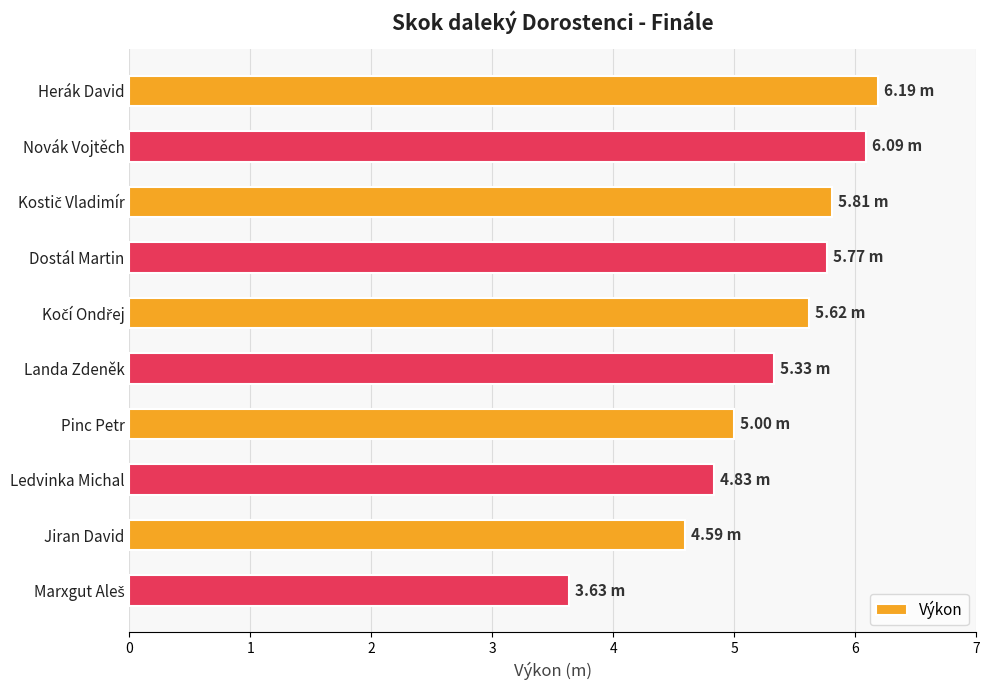

What is the ratio of the value at Dostál Martin to the value at Pinc Petr?

1.2